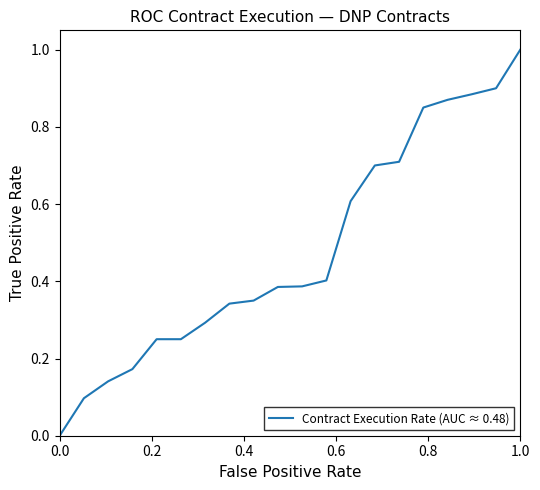

What is the greatest value displayed?

1.0